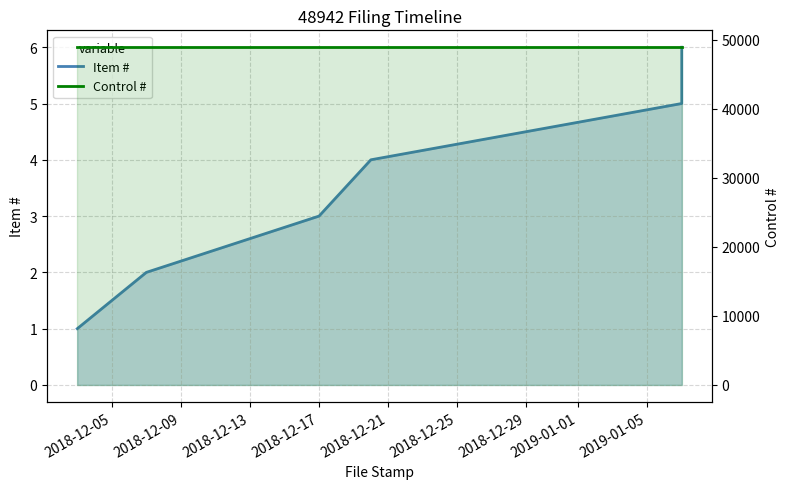

True or false: Control # and Item # intersect in this chart.

False